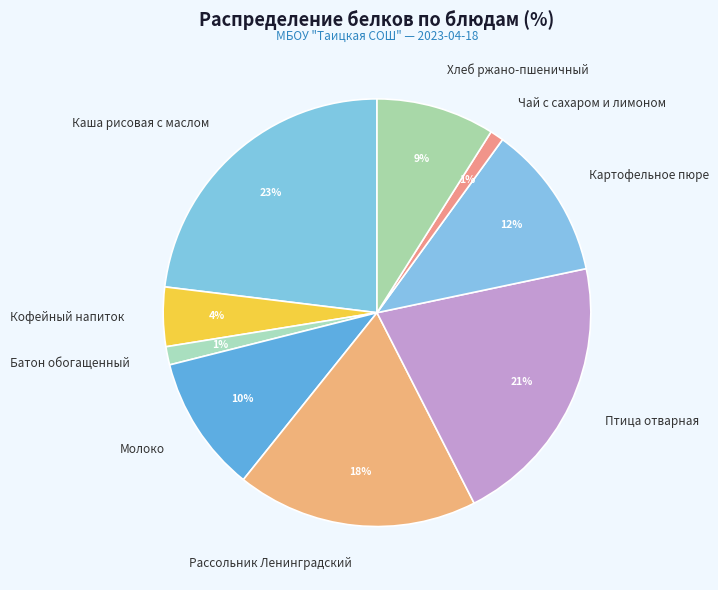

Which slice is the largest?

Каша рисовая с маслом